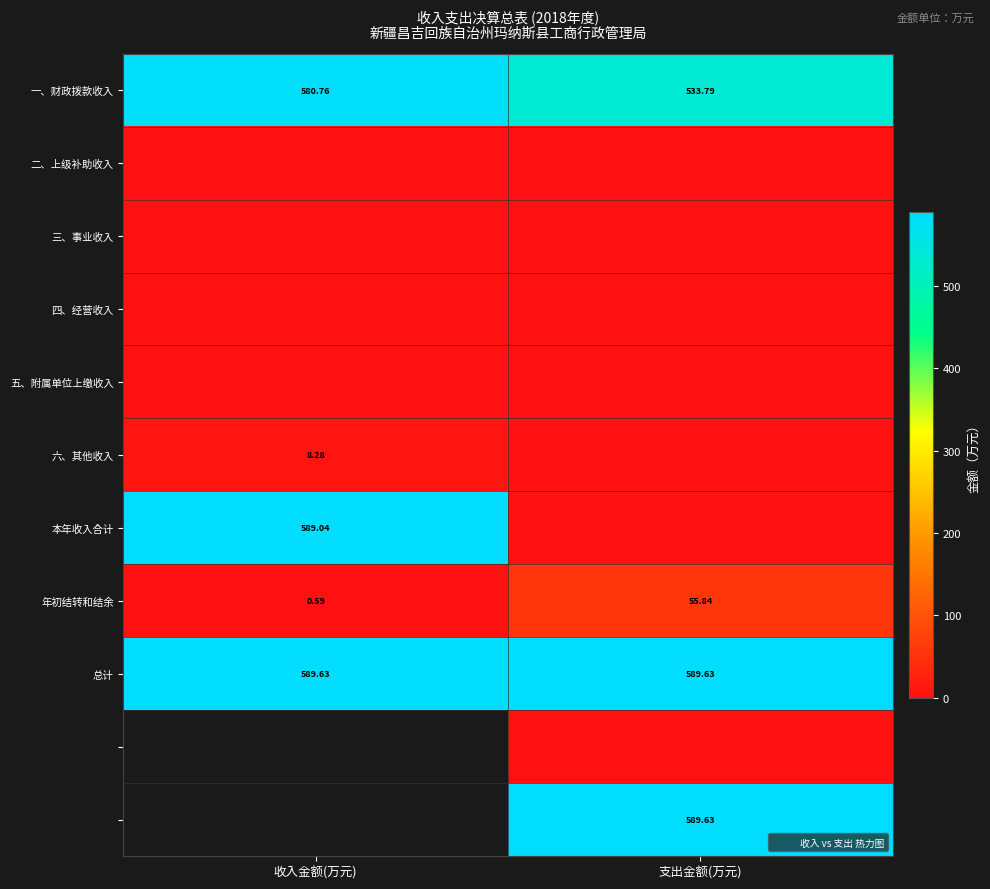

Read the 一、财政拨款收入 value at 支出金额(万元).

533.8